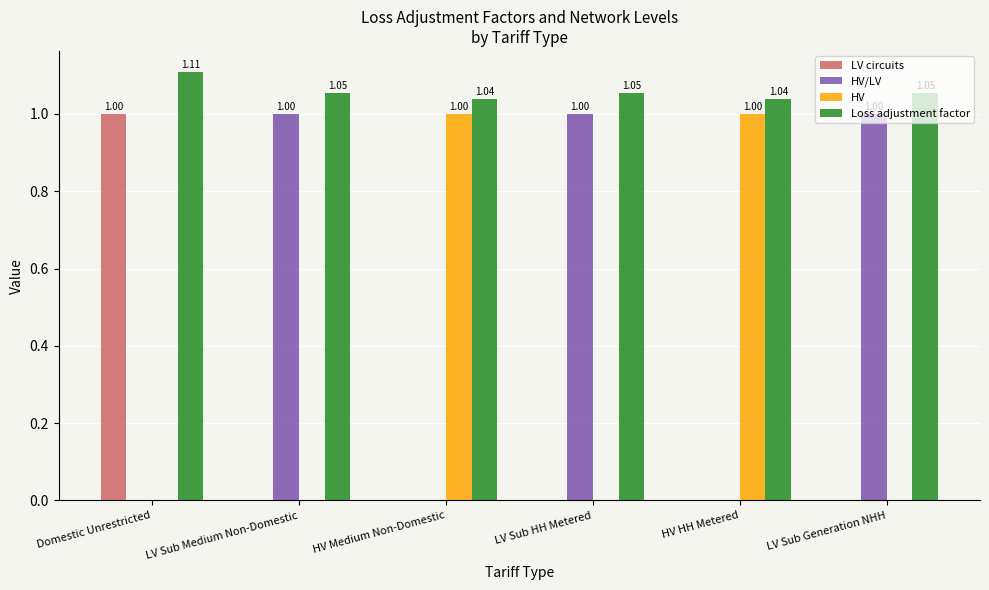

At which category is the sum across all series the highest?

Domestic Unrestricted